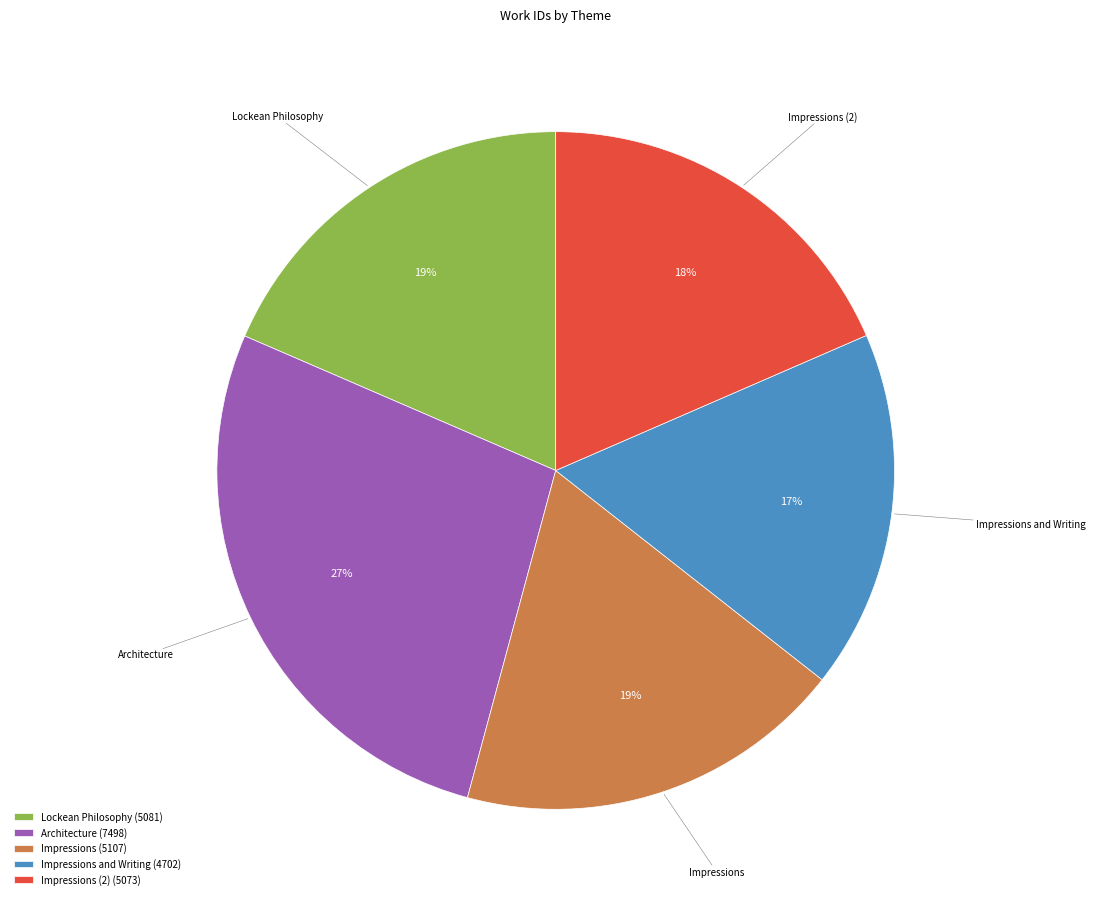

How many slices are in this pie chart?

5